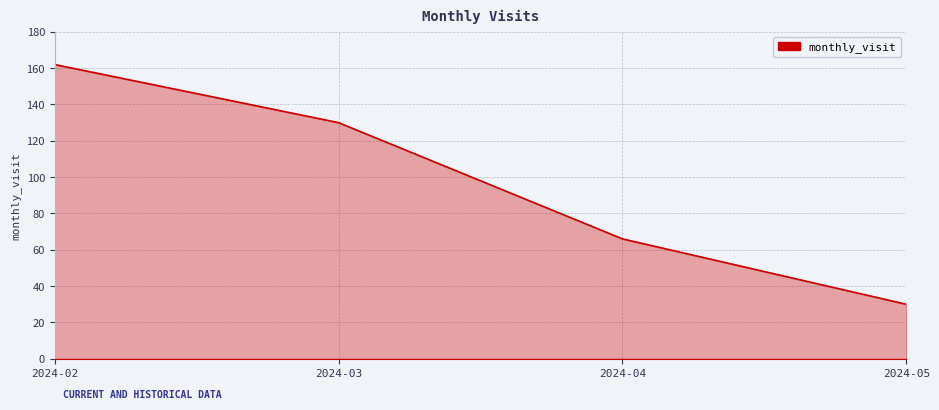

True or false: there are more than 0 points higher than both neighbors.

False